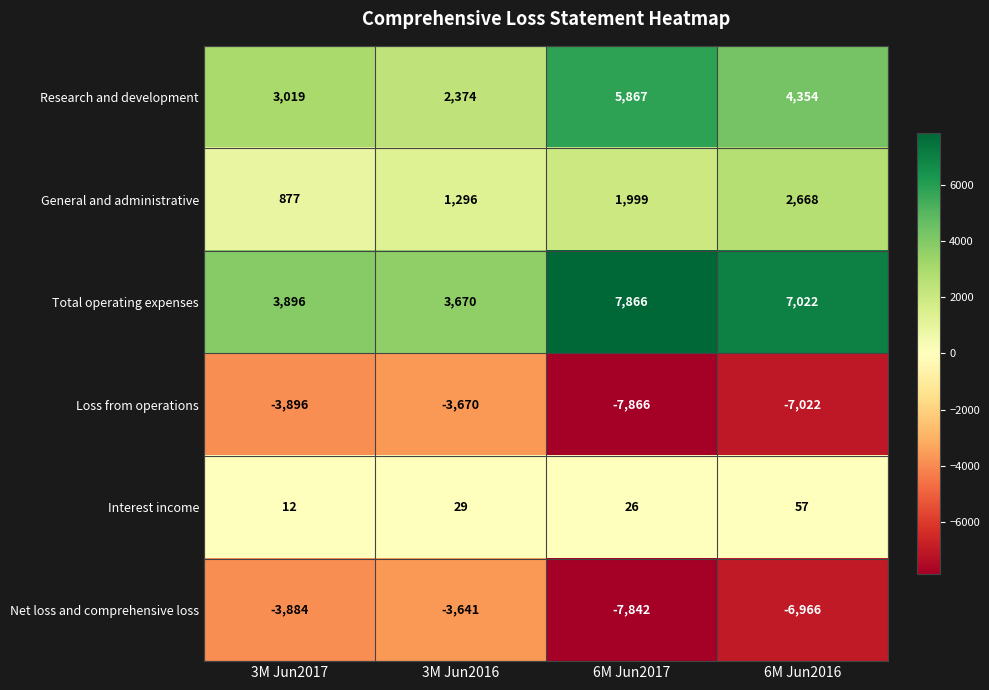

At which label does Research and development reach its peak?

6M Jun2017